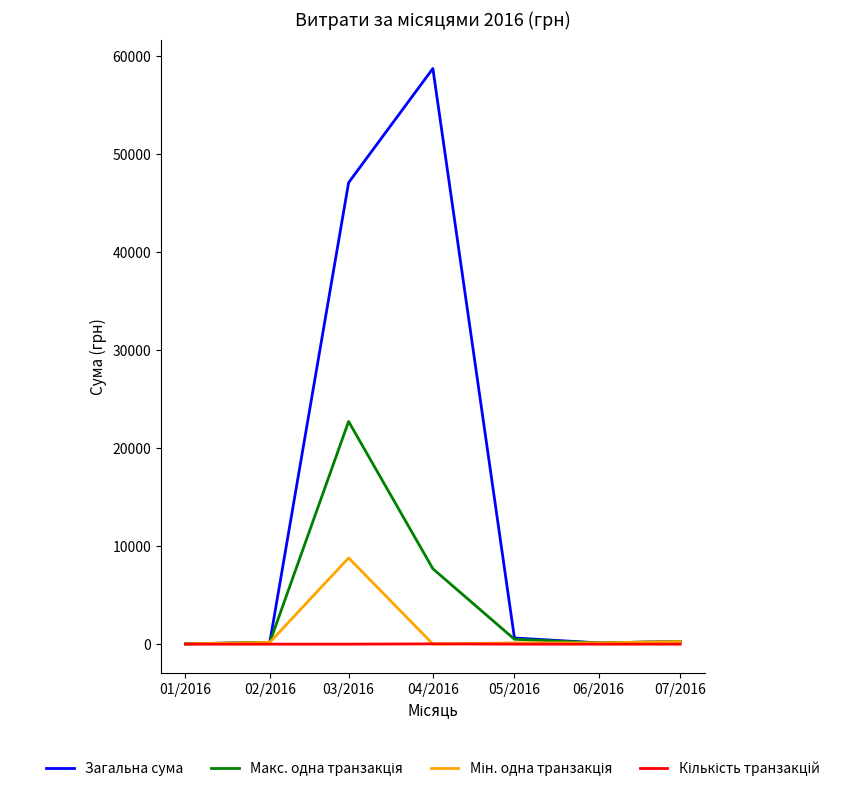

What is the maximum value shown in the chart?

58755.0